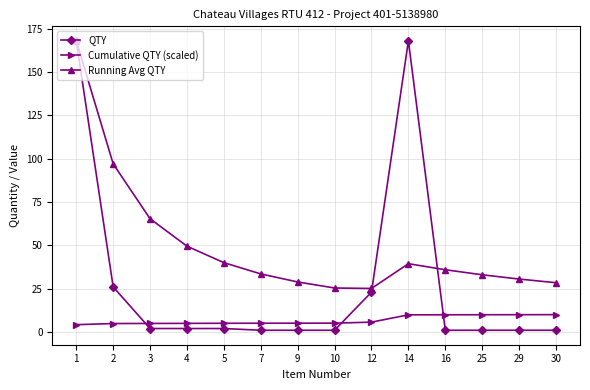

What is the value of the QTY point at the 1st from the left?

168.0